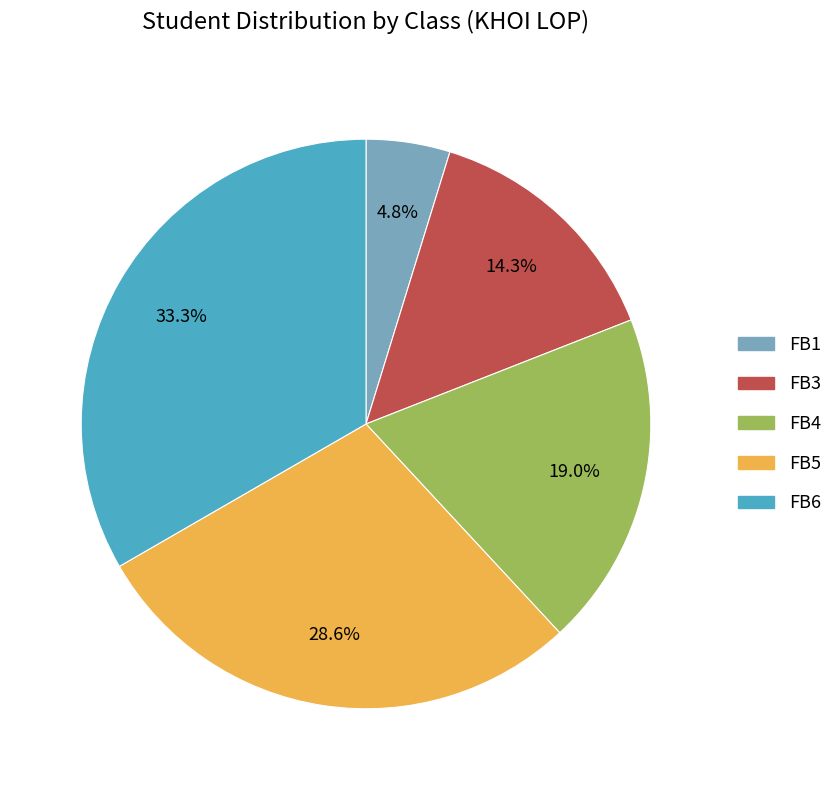

Rank the categories by value from highest to lowest.

FB6, FB5, FB4, FB3, FB1